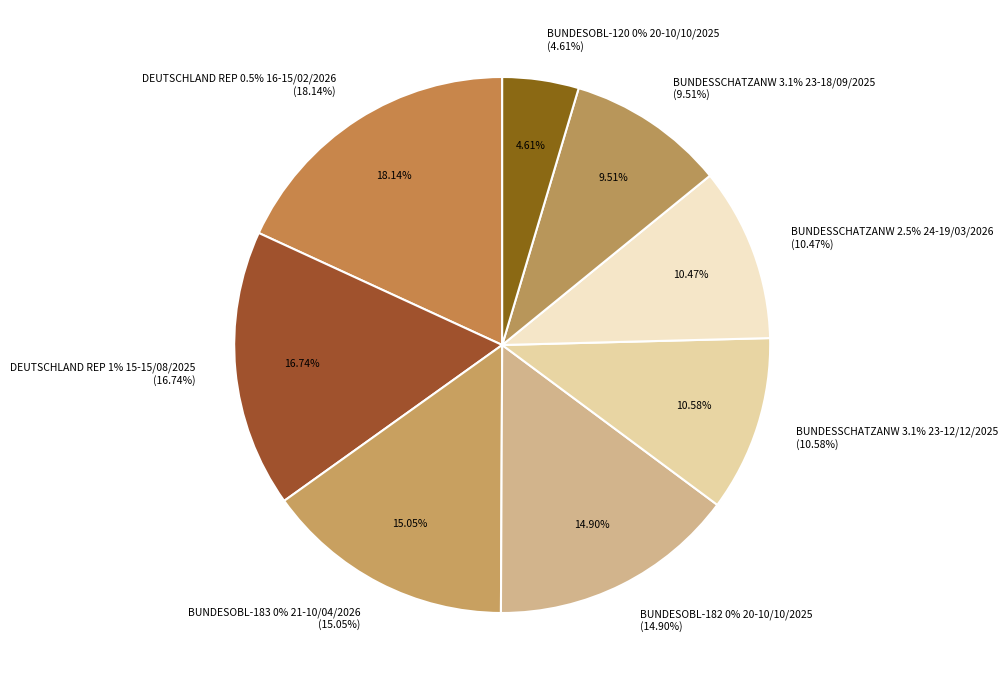

To the nearest percent, what percentage of the pie is BUNDESSCHATZANW 3.1% 23-18/09/2025?

10%